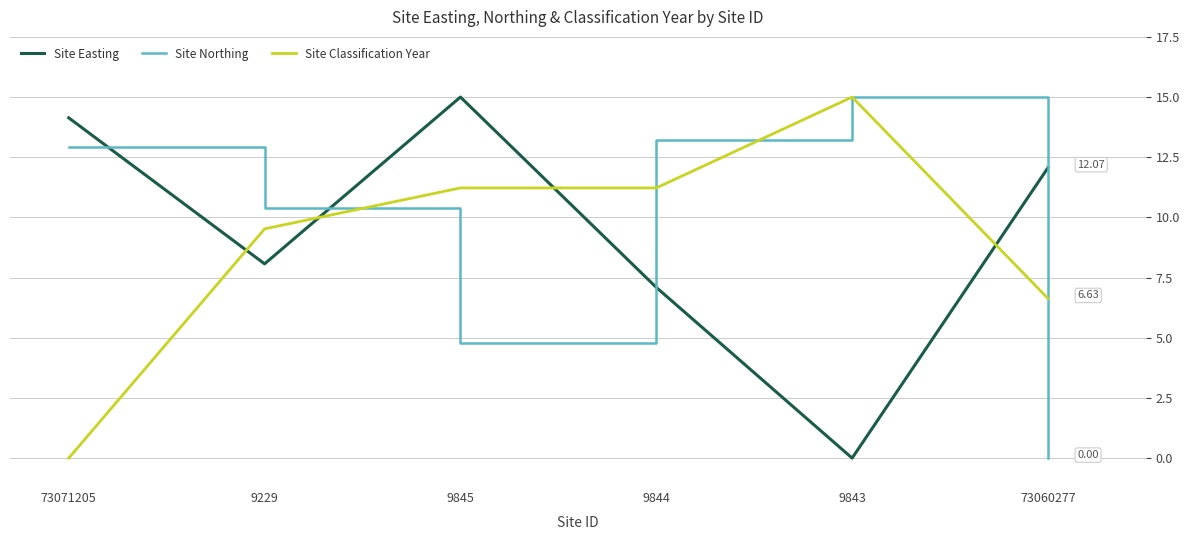

Count the number of categories in the chart.

6